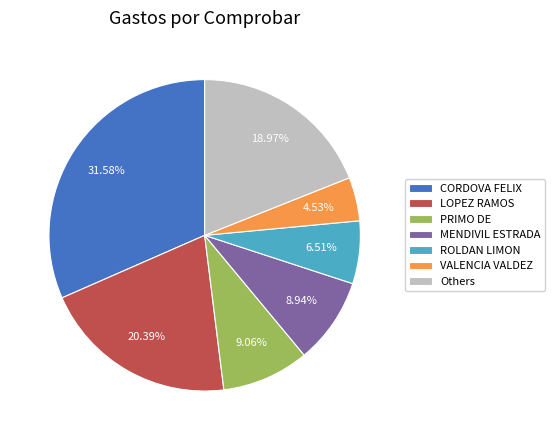

Combined, do LOPEZ RAMOS and VALENCIA VALDEZ account for over 50%?

No